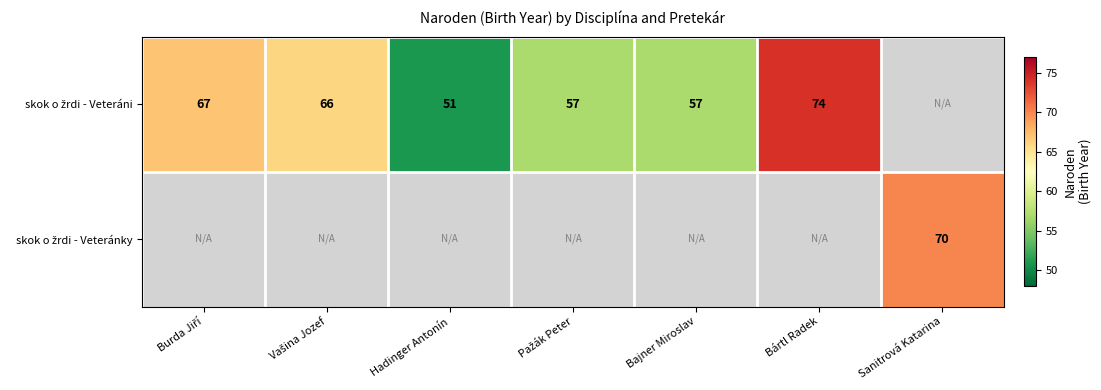

True or false: skok o žrdi - Veteráni has a value of 71.4 at Hadinger Antonín.

False